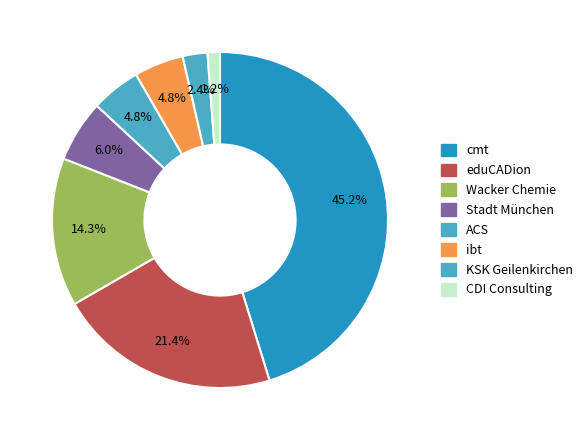

What is the change in value from Stadt München to KSK Geilenkirchen?

-3